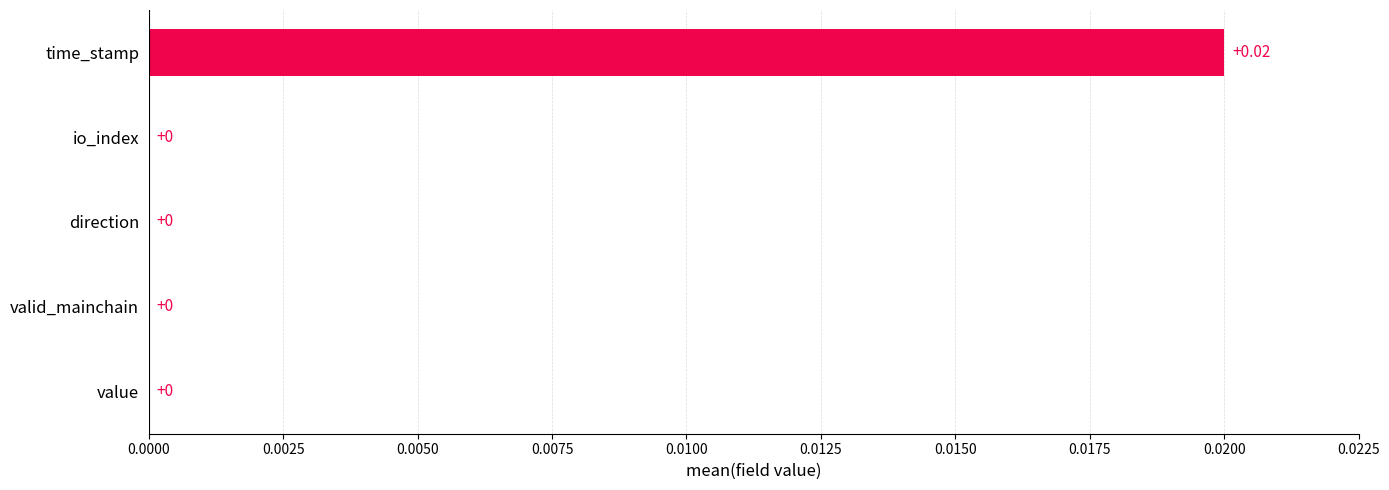

Which has a higher value, time_stamp or value?

time_stamp